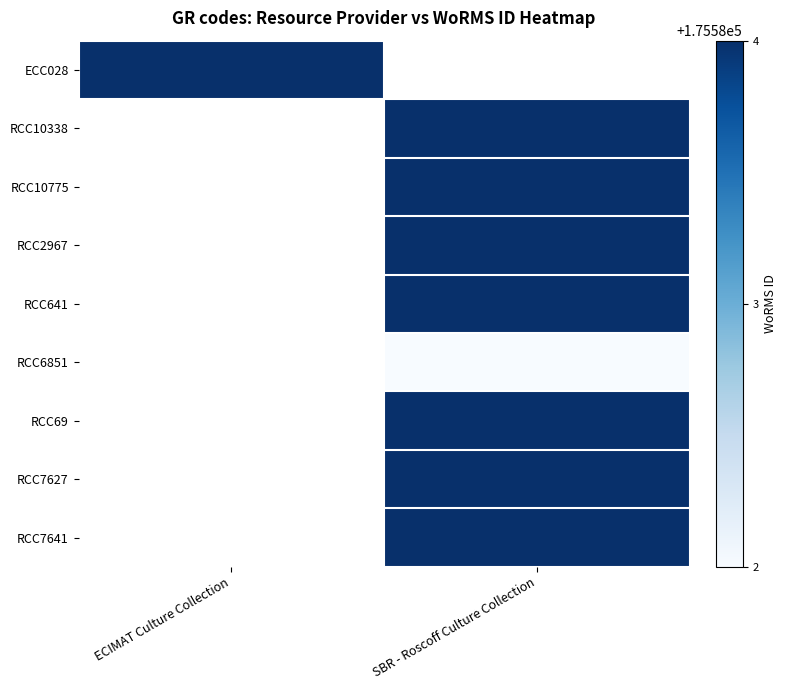

Is it true that ECC028 equals 114081.1 at ECIMAT Culture Collection?

False